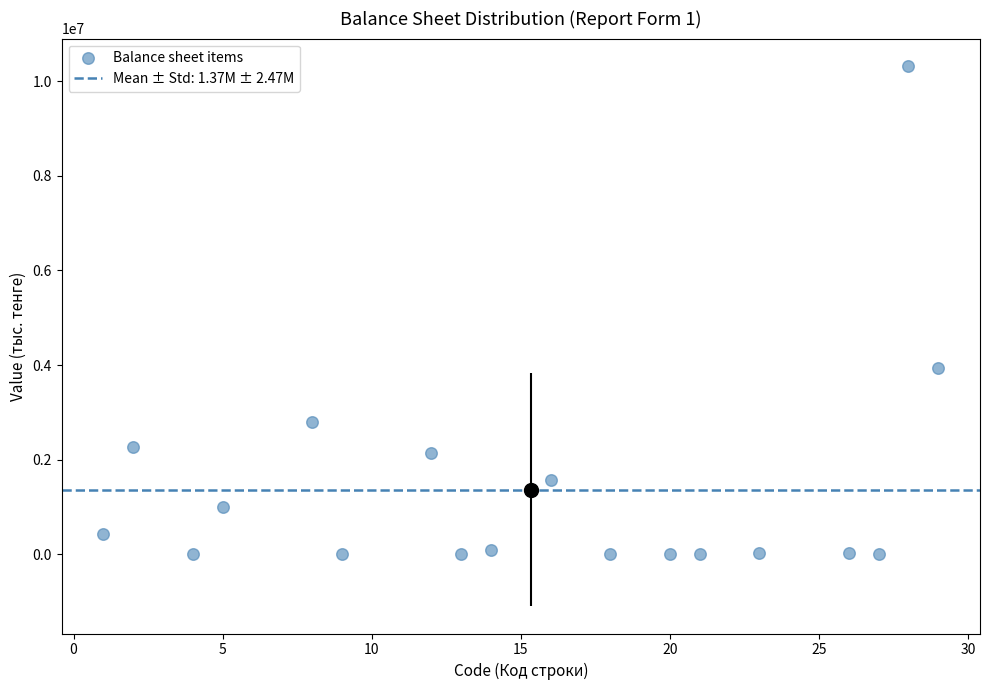

What is the range of X values (max minus min)?

28